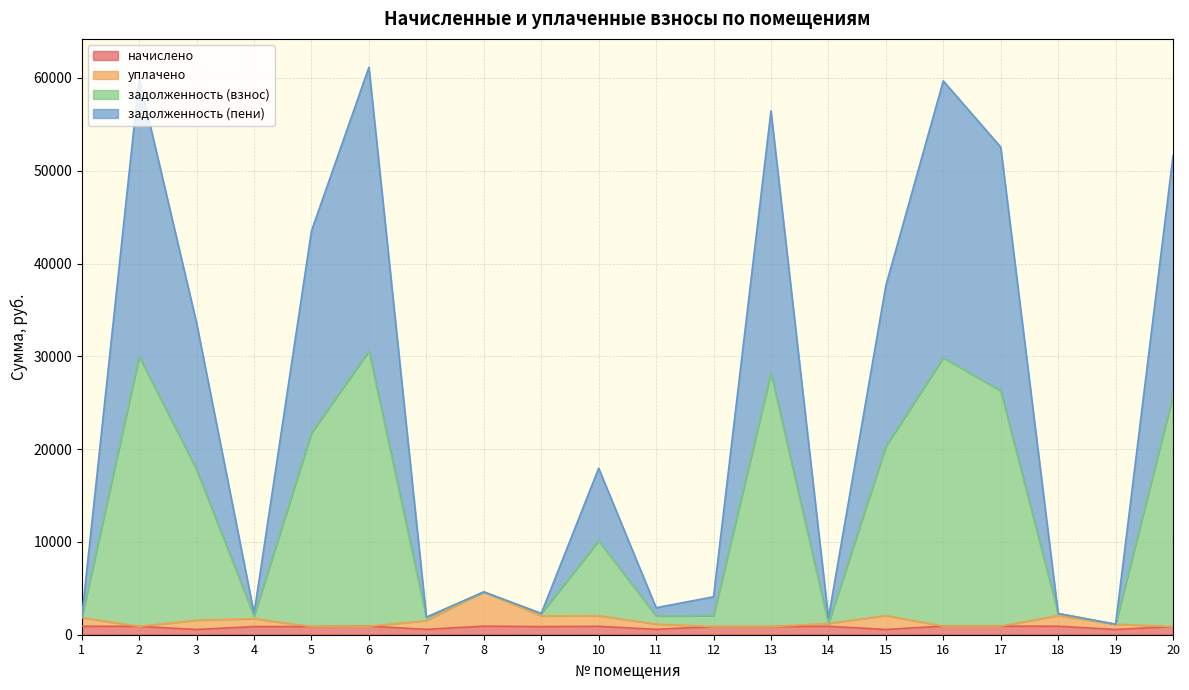

What are all the series names shown in the legend?

начислено, уплачено, задолженность (взнос), задолженность (пени)